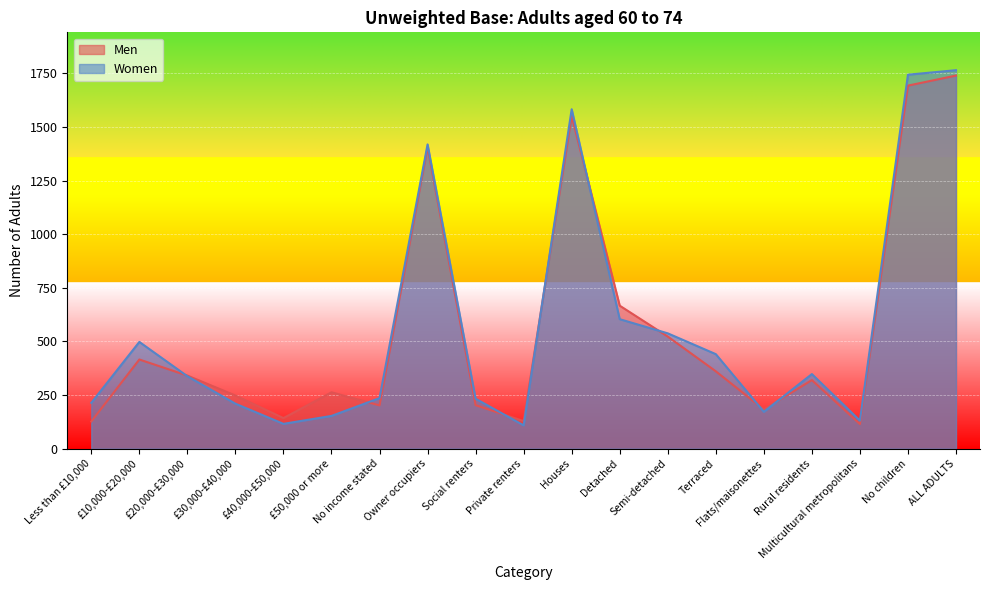

Rank the series by their maximum value, from highest to lowest.

Women, Men